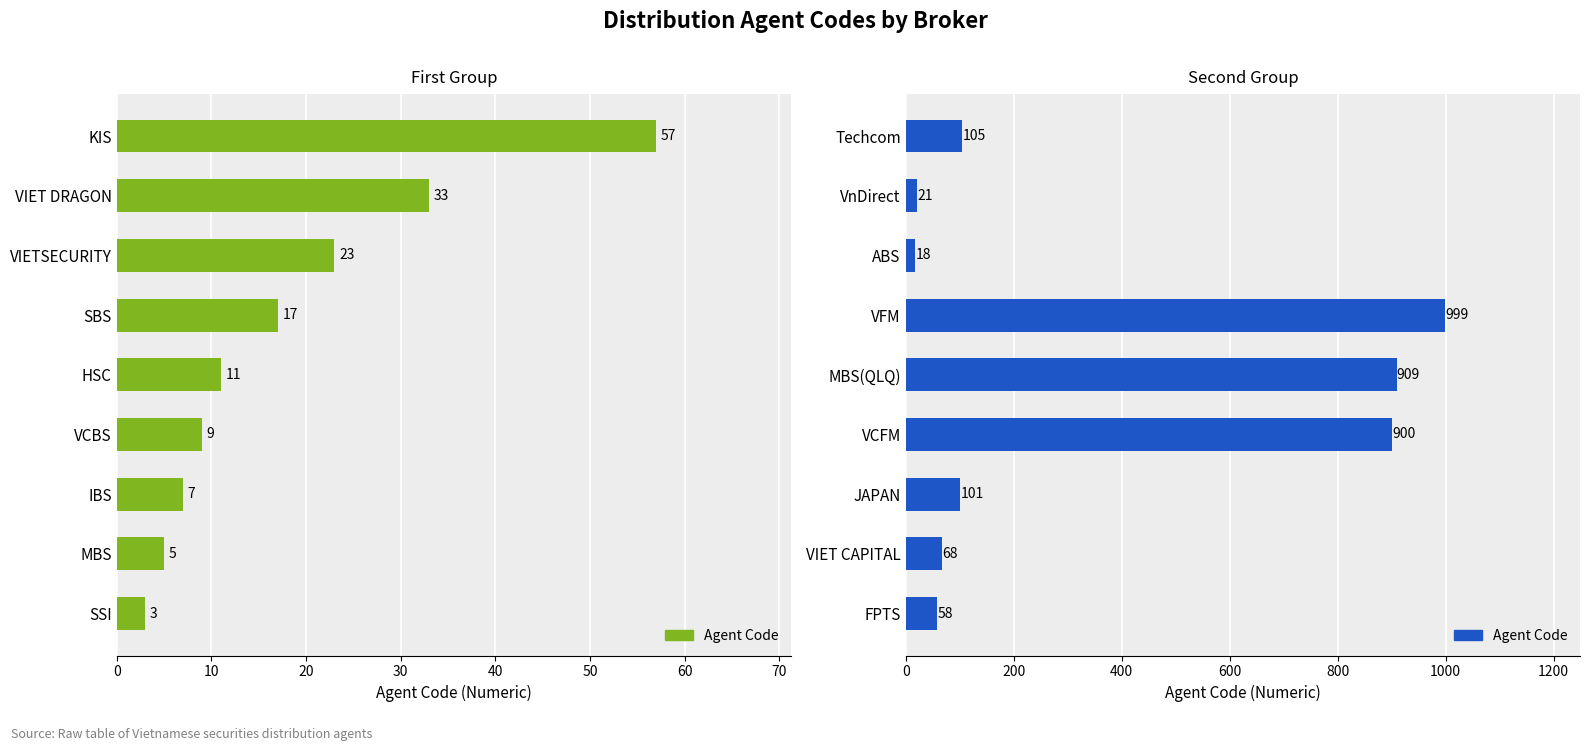

What is the sum of the values at VCFM and FPTS?

958